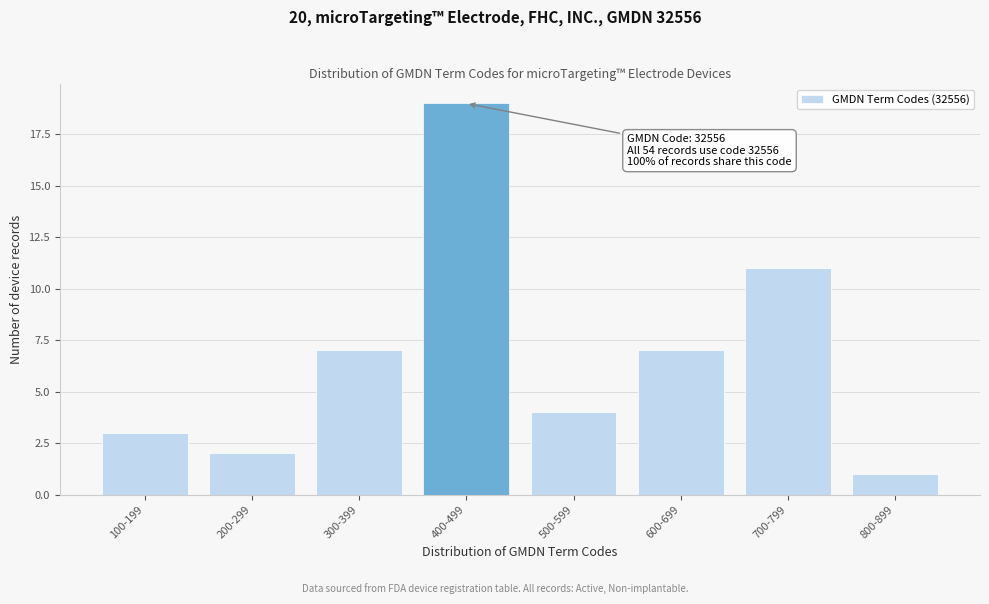

Reading left to right, transcribe all the data shown in this chart.

3	2	7	19	4	7	11	1